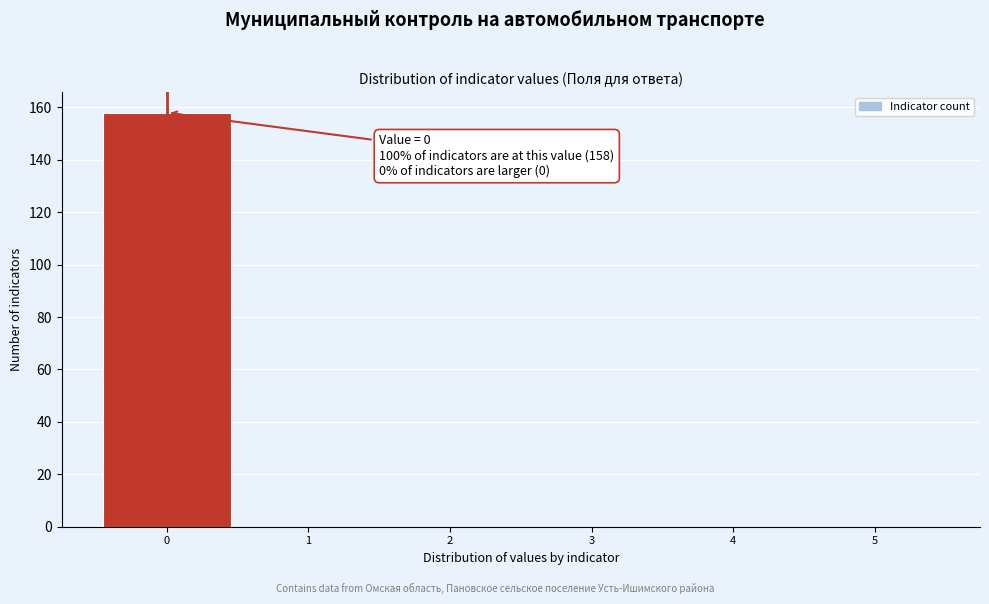

Over which range of the x-axis is the bar tallest?

-0.5 to 0.5